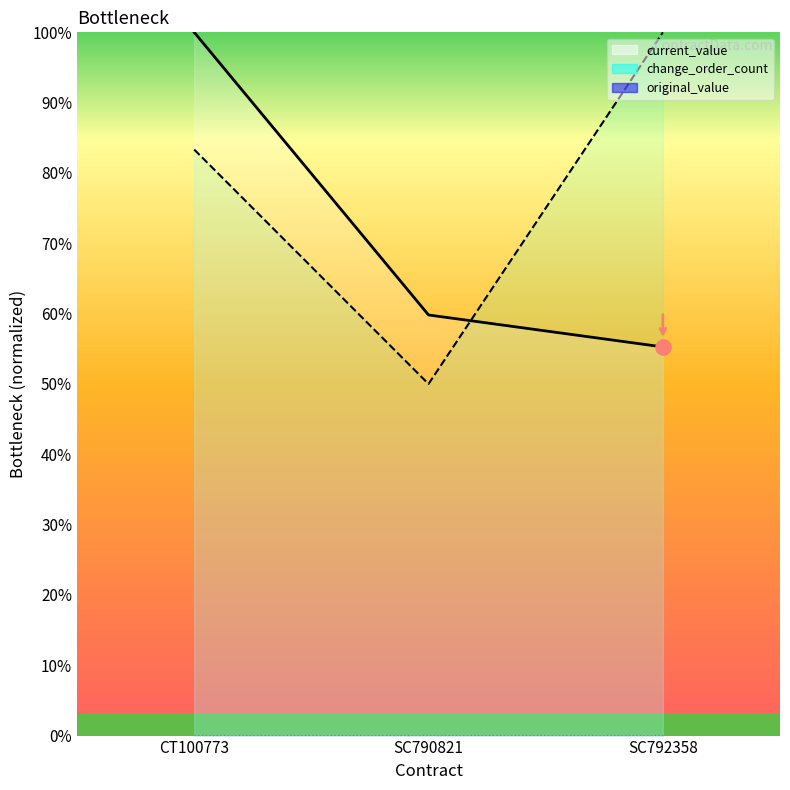

At which category is the sum across all series the highest?

CT100773